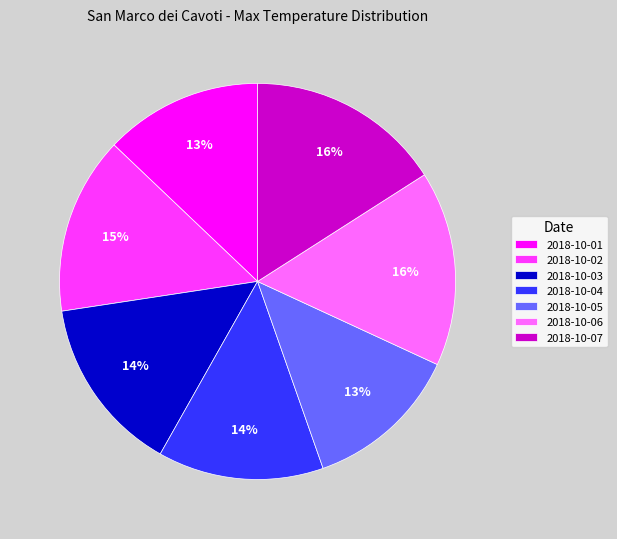

Combined, do 2018-10-05 and 2018-10-07 account for over 50%?

No